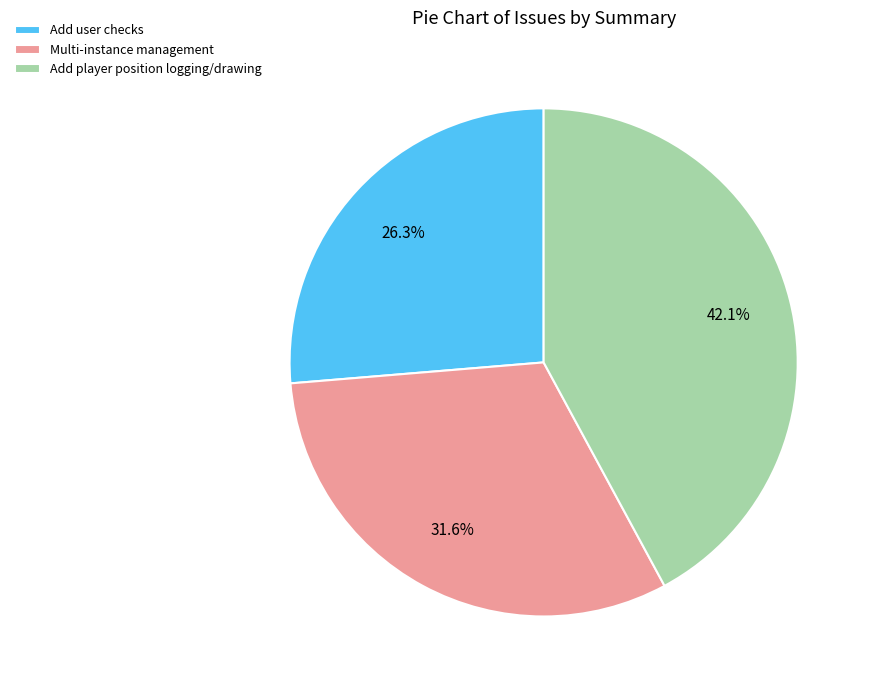

Combined, do Multi-instance management and Add user checks account for over 50%?

Yes